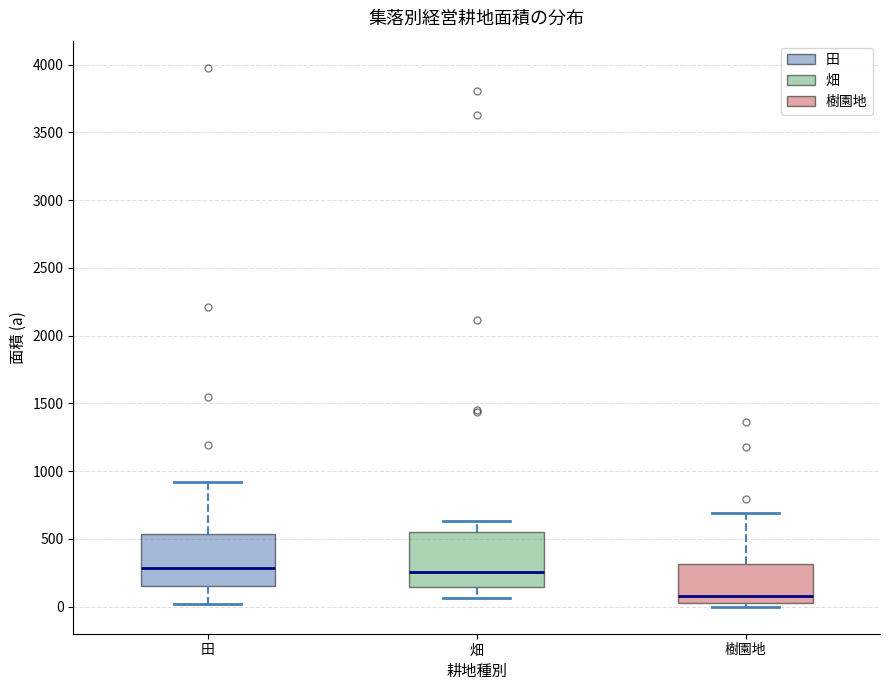

Where does the median line of the box for 樹園地 sit on the y-axis? The values are not printed on the chart, so give them approximately, as read against the axis.

100